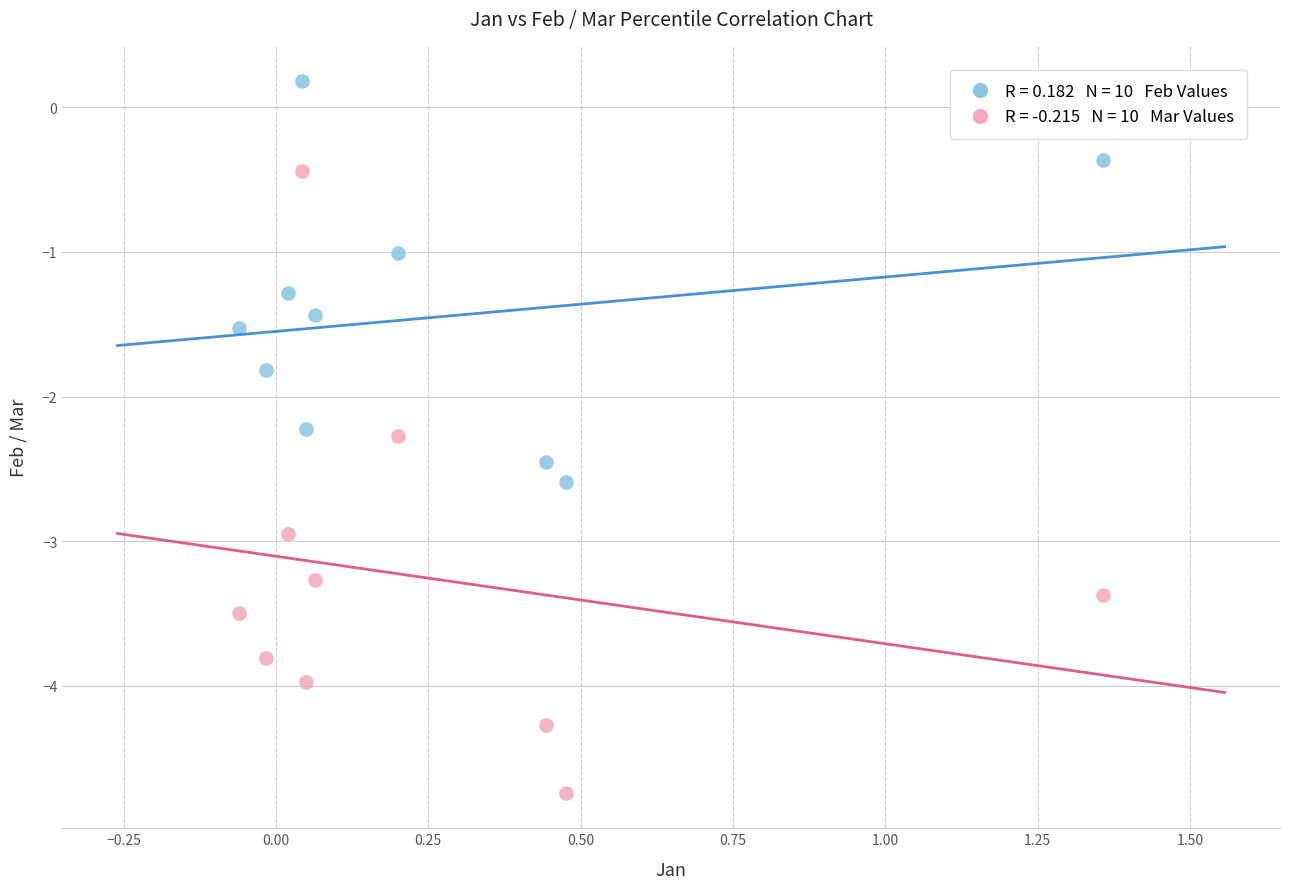

Across all data points, what is the range of X values (max minus min)?

1.4